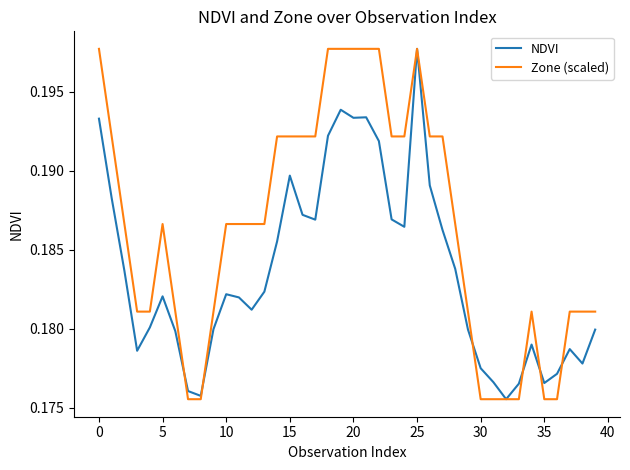

Rank the series by their average value, from highest to lowest.

Zone (scaled), NDVI